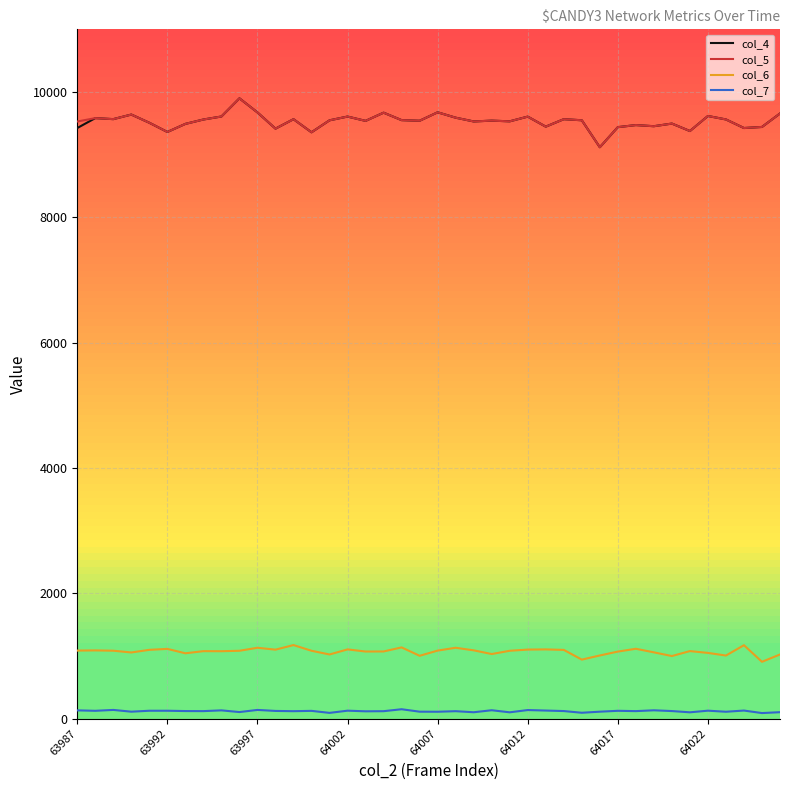

Does the chart display data point markers on the line(s)?

No